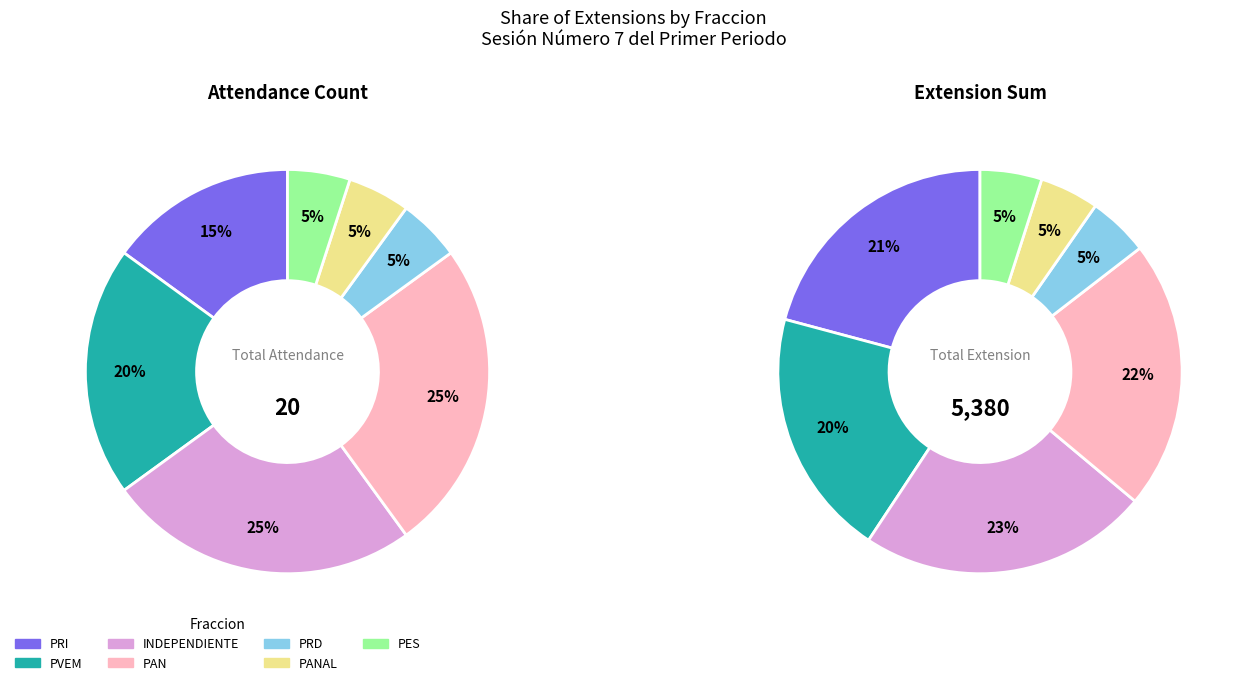

What percentage do PAN and PES together represent?

26.5%